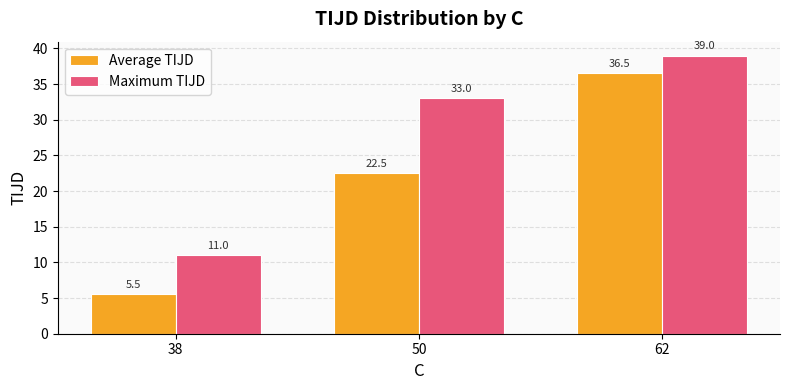

Does the chart contain any negative values?

No